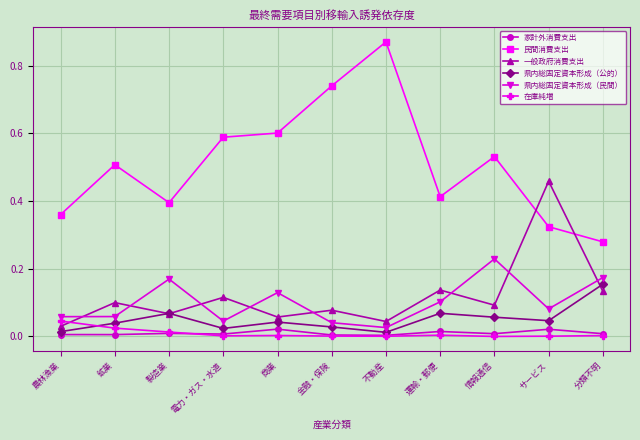

At which category does 一般政府消費支出 reach its first local peak?

鉱業